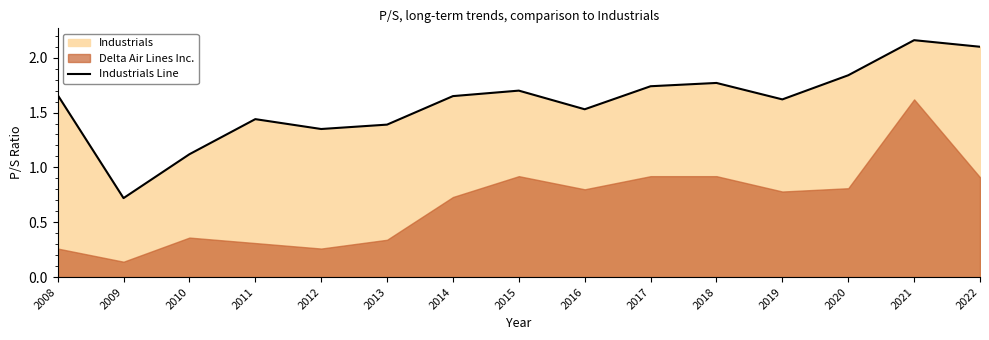

Which category has the lowest value across all series?

2009